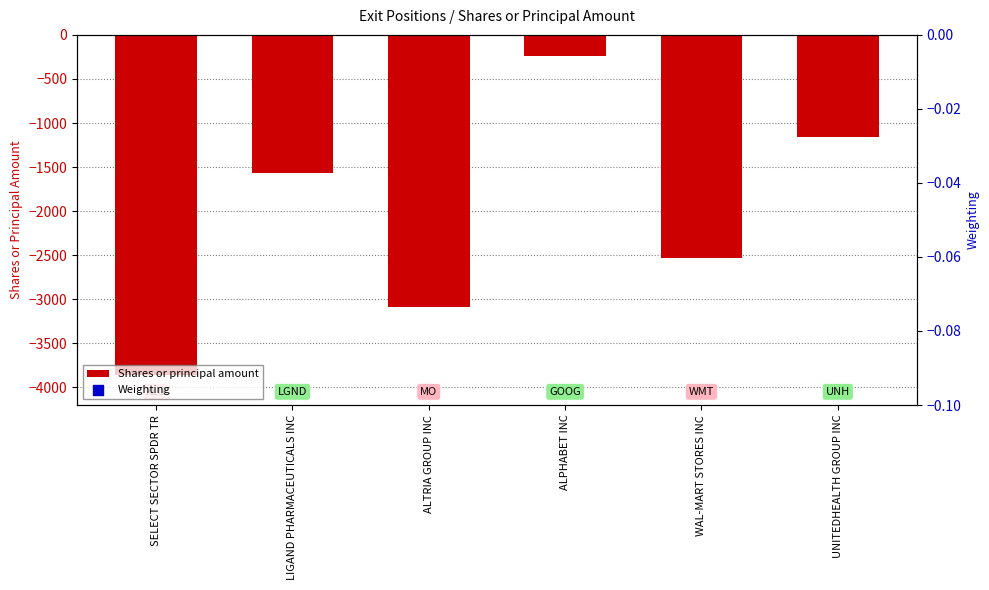

At which category is the sum across all series the highest?

ALPHABET INC